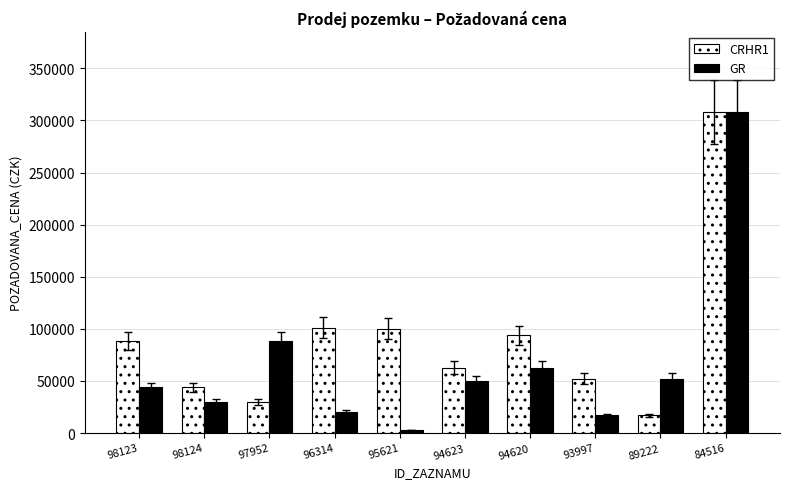

Which series changed the most between 98123 and 93997?

CRHR1